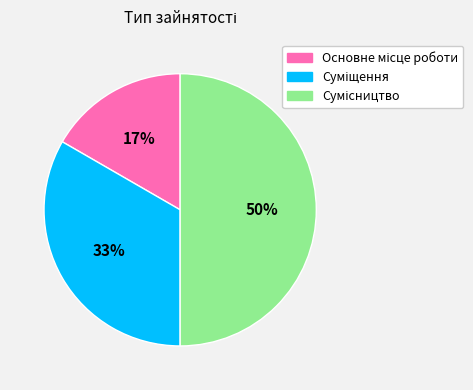

To the nearest percent, what is the difference between the largest and smallest slice percentages?

33%